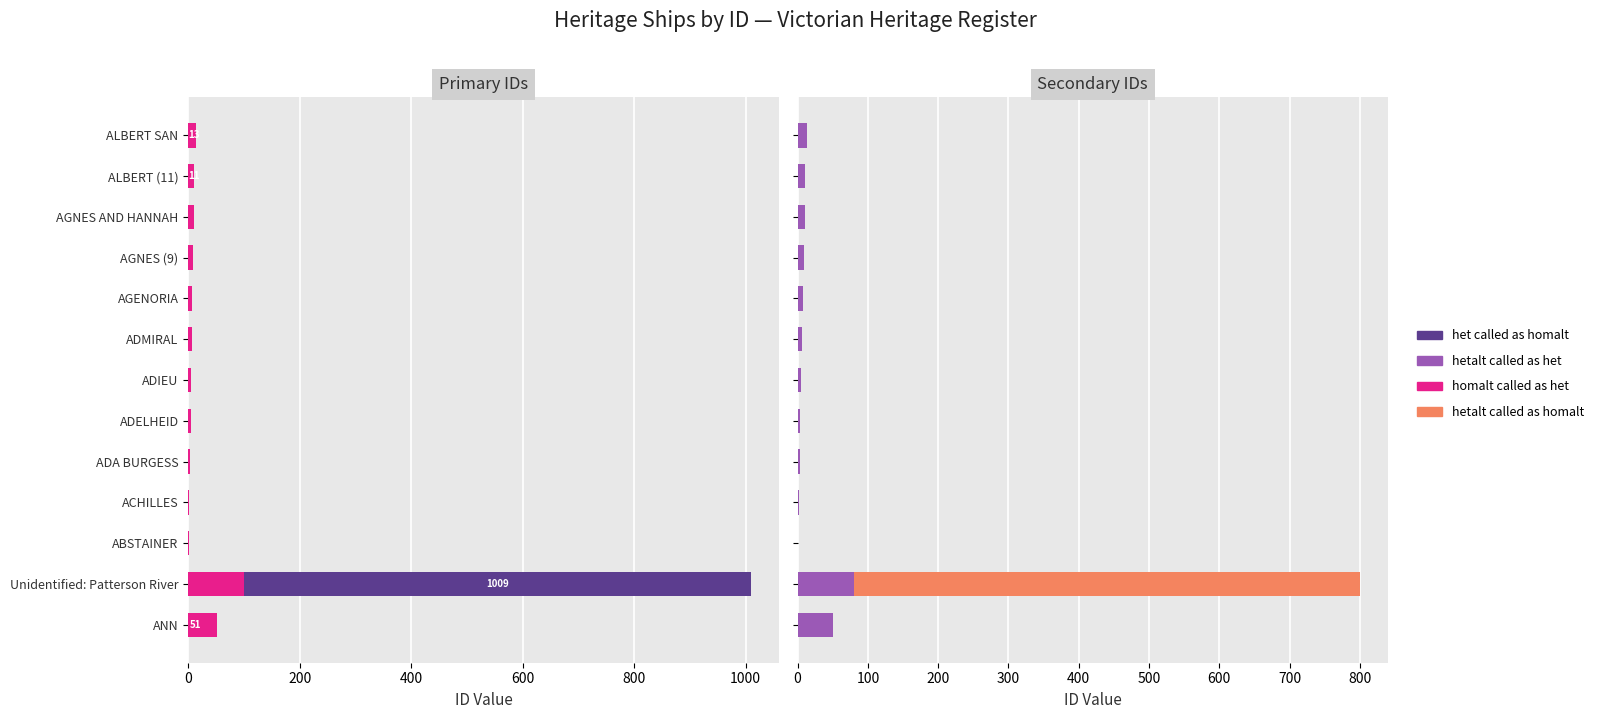

Is the value of hetalt called as het at 1200 greater than the value of hetalt called as homalt at 200?

No